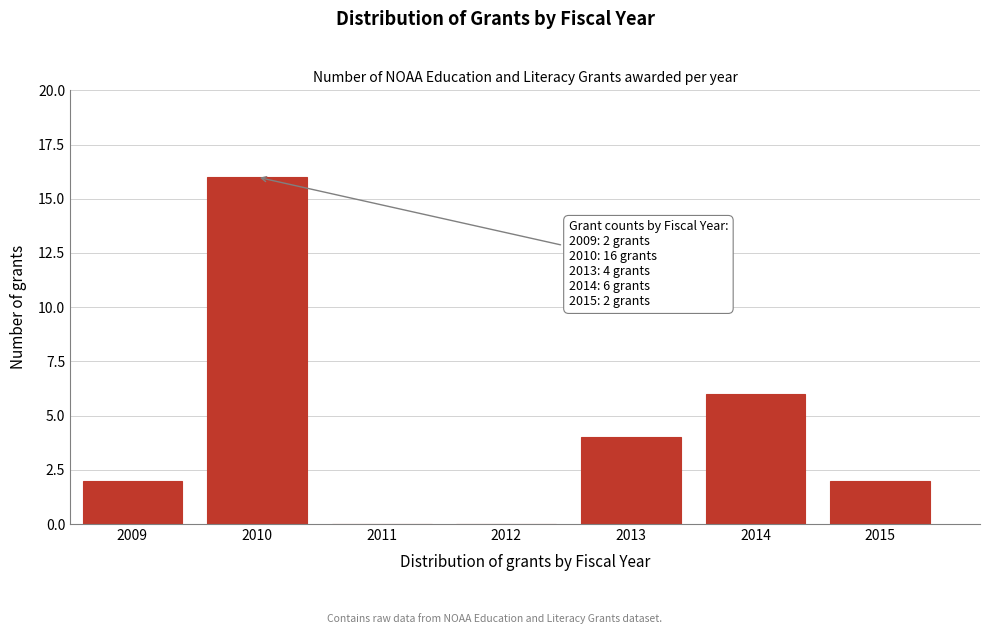

Reading right to left, list all the values displayed in this chart.

2015=2	2014=6	2013=4	2012=0	2011=0	2010=16	2009=2